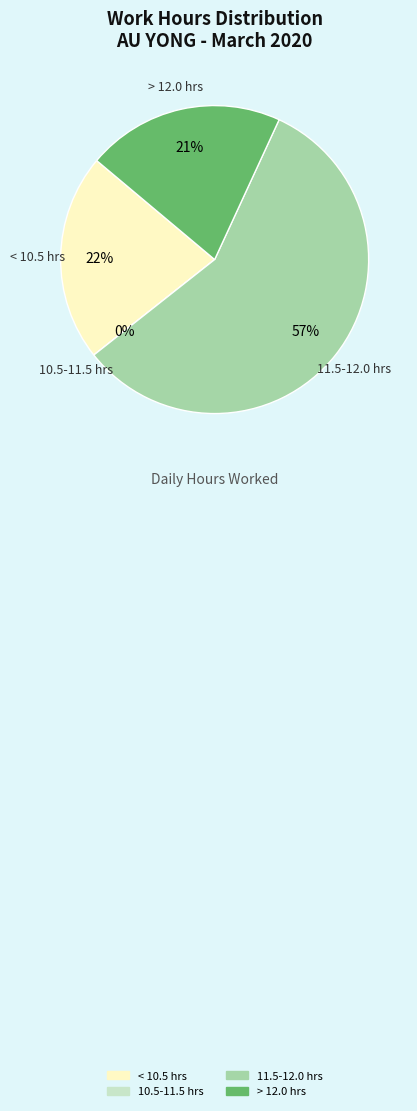

Is it true that Day 4 is 12% of the pie?

False